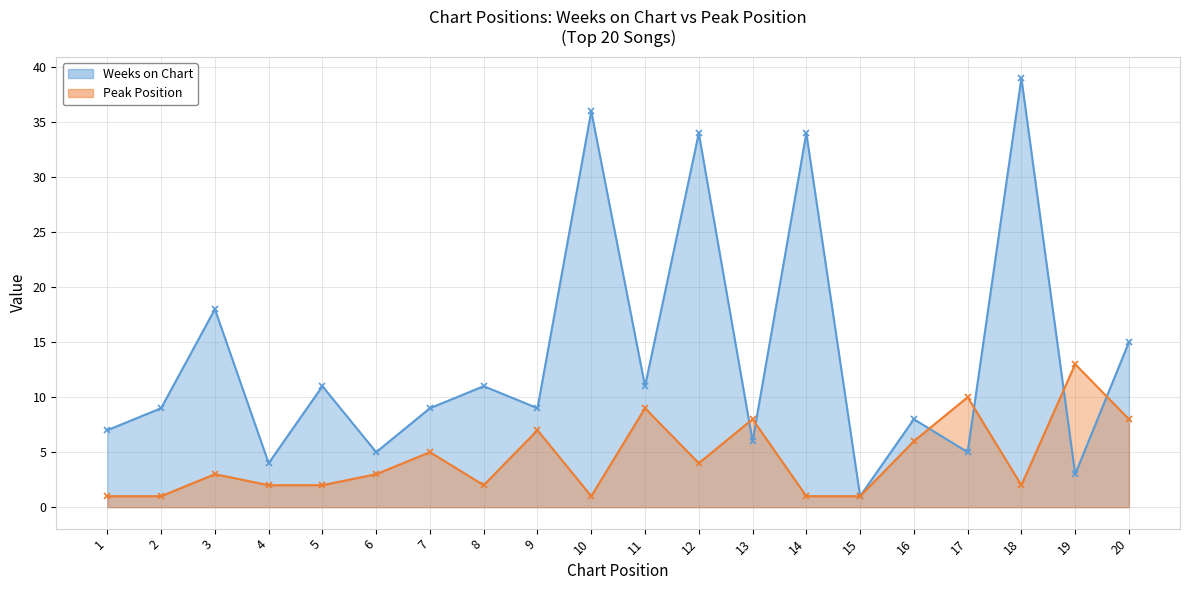

Where is Weeks on Chart nearest to the value 20?

3